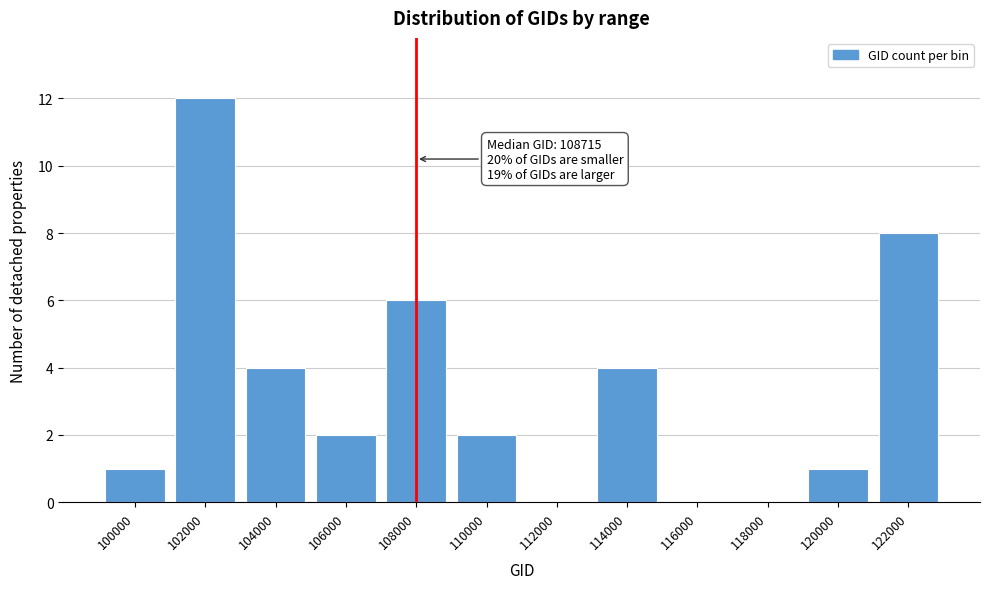

Reading left to right, list all the values displayed in this chart.

100000=1	102000=12	104000=4	106000=2	108000=6	110000=2	112000=0	114000=4	116000=0	118000=0	120000=1	122000=8